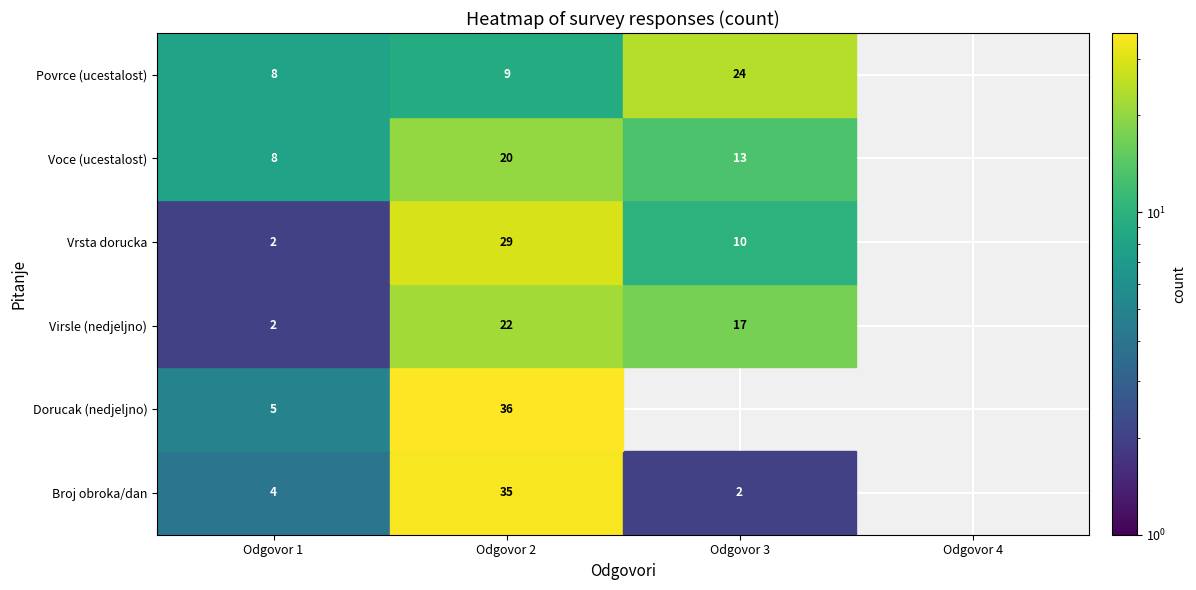

The Koliko puta nedjeljno jedes visle? series shows 15 at 1. True or false?

False